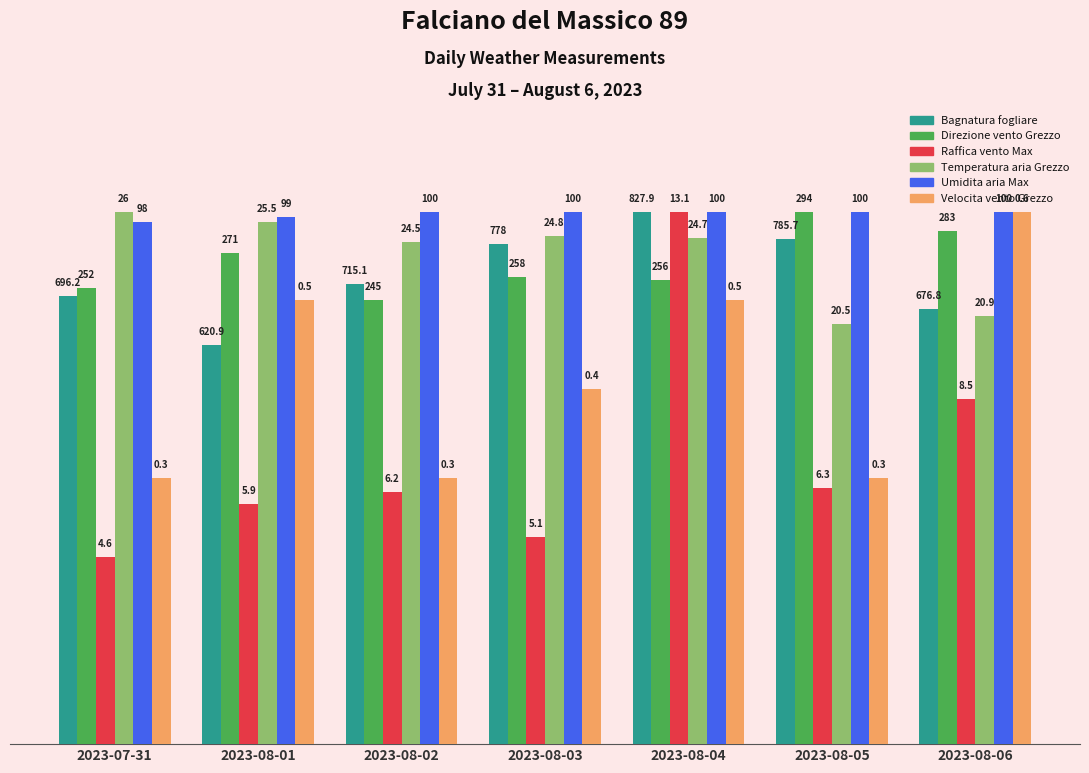

What are all the series names shown in the legend?

Bagnatura fogliare, Direzione vento Grezzo, Raffica vento Max, Temperatura aria Grezzo, Umidita aria Max, Velocita vento Grezzo